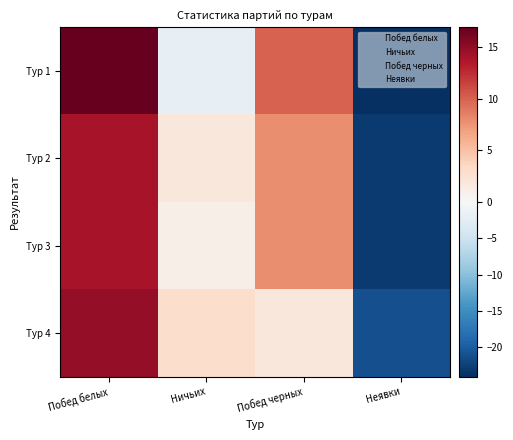

Reading left to right, list all the values displayed in this chart.

Тур 1: Побед белых=16.9	Ничьих=-2.1	Побед черных=9.9	Неявки=-24.1
Тур 2: Побед белых=13.9	Ничьих=1.9	Побед черных=7.9	Неявки=-23.1
Тур 3: Побед белых=13.9	Ничьих=0.9	Побед черных=7.9	Неявки=-23.1
Тур 4: Побед белых=14.9	Ничьих=2.9	Побед черных=1.9	Неявки=-21.1